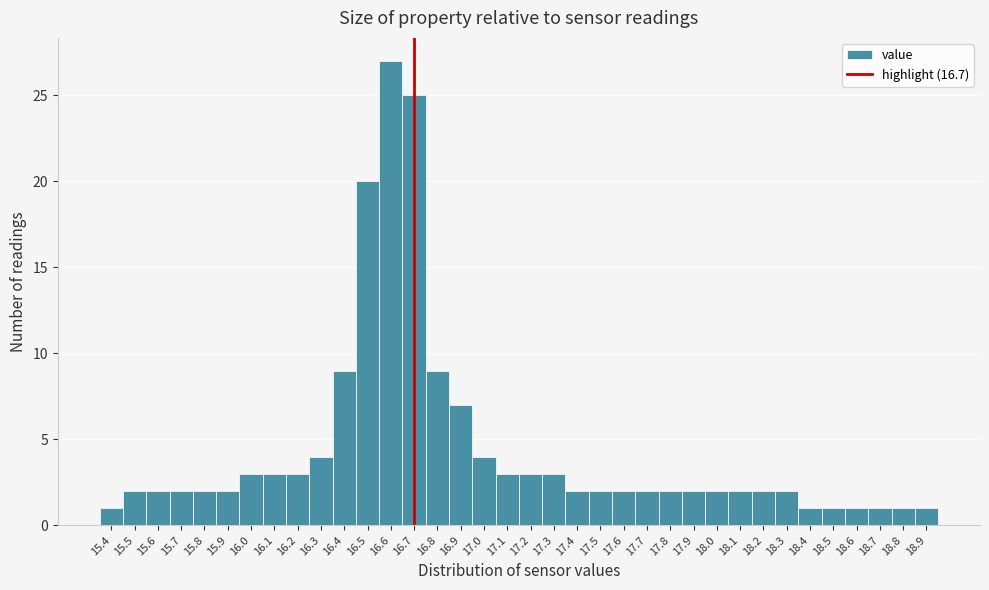

Reading left to right, list every bar in this chart as the range it spans on the x-axis followed by its height. The values are not printed on the chart, so give them approximately, as read against the axis.

15.35 to 15.45: 1
15.45 to 15.55: 2
15.55 to 15.65: 2
15.65 to 15.75: 2
15.75 to 15.85: 2
15.85 to 15.95: 2
15.95 to 16.05: 3
16.05 to 16.15: 3
16.15 to 16.25: 3
16.25 to 16.35: 4
16.35 to 16.45: 9
16.45 to 16.55: 20
16.55 to 16.65: 27
16.65 to 16.75: 25
16.75 to 16.85: 9
16.85 to 16.95: 7
16.95 to 17.05: 4
17.05 to 17.15: 3
17.15 to 17.25: 3
17.25 to 17.35: 3
17.35 to 17.45: 2
17.45 to 17.55: 2
17.55 to 17.65: 2
17.65 to 17.75: 2
17.75 to 17.85: 2
17.85 to 17.95: 2
17.95 to 18.05: 2
18.05 to 18.15: 2
18.15 to 18.25: 2
18.25 to 18.35: 2
18.35 to 18.45: 1
18.45 to 18.55: 1
18.55 to 18.65: 1
18.65 to 18.75: 1
18.75 to 18.85: 1
18.85 to 18.95: 1